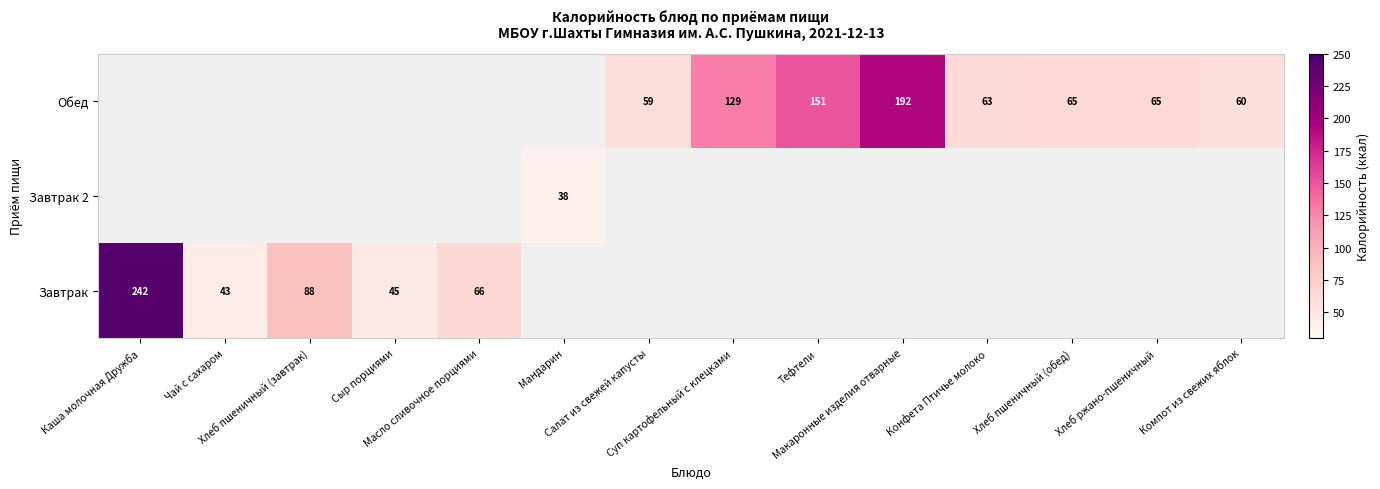

What is the smallest value displayed?

38.0